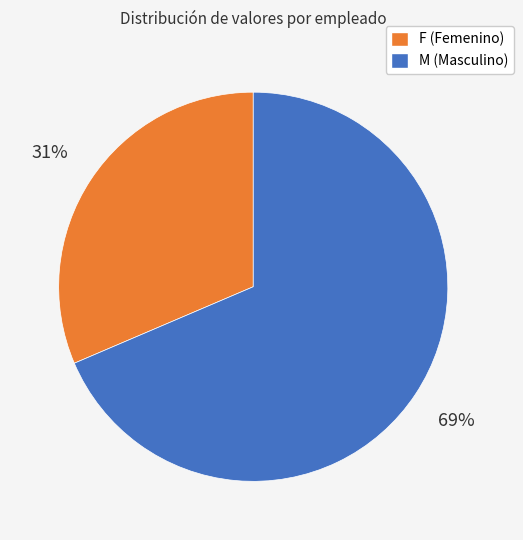

To the nearest percent, what is the average slice percentage?

50%